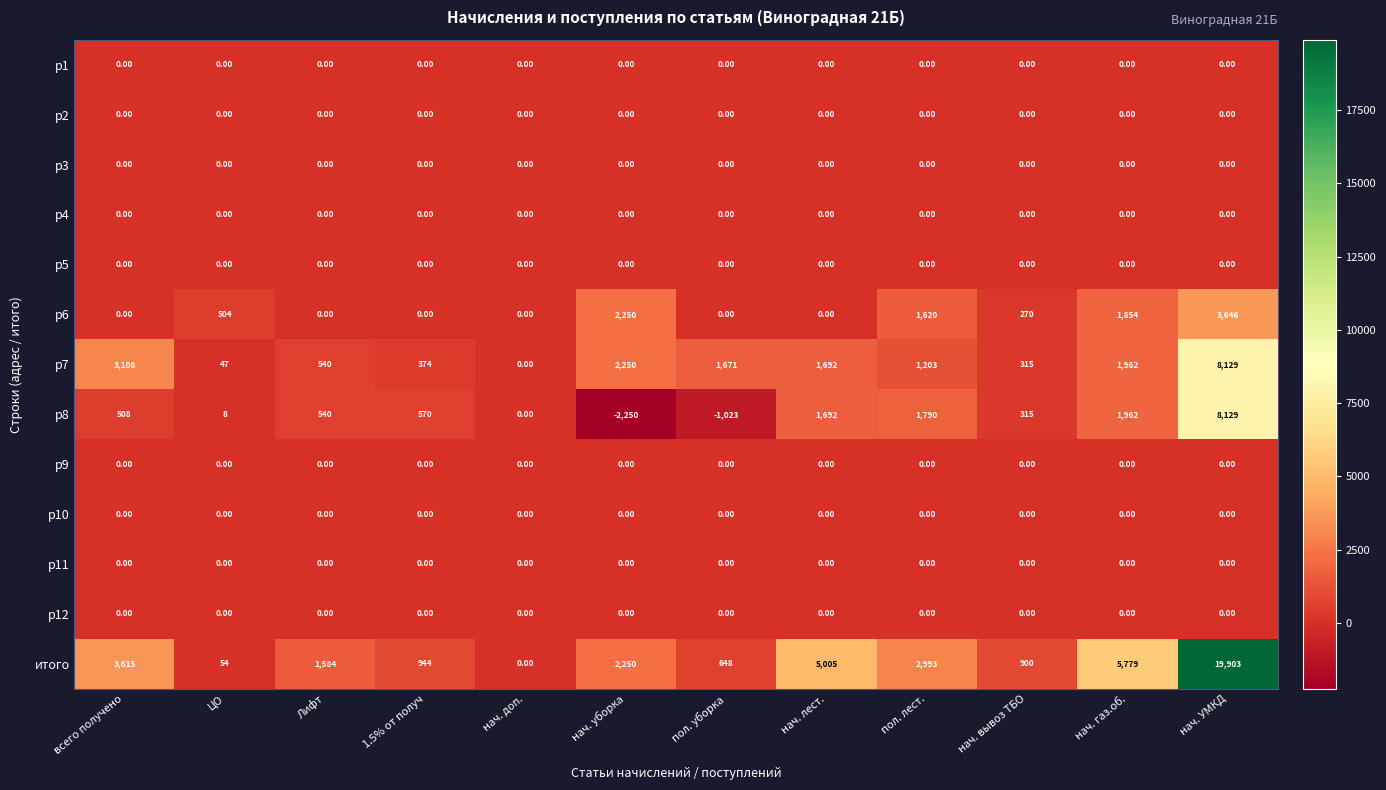

What is the sum of all р8 values?

12241